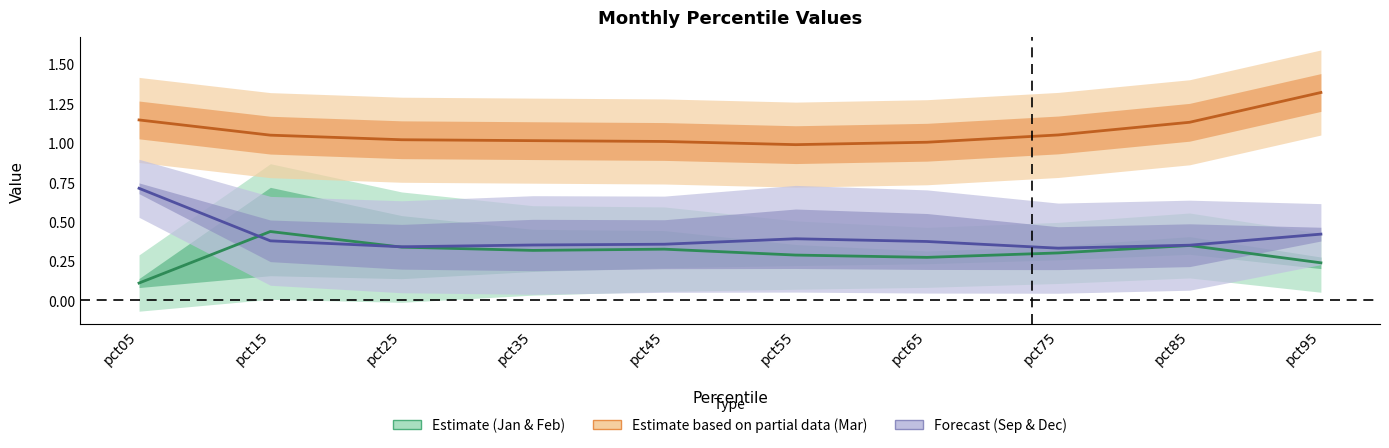

Does the chart display data point markers on the line(s)?

No